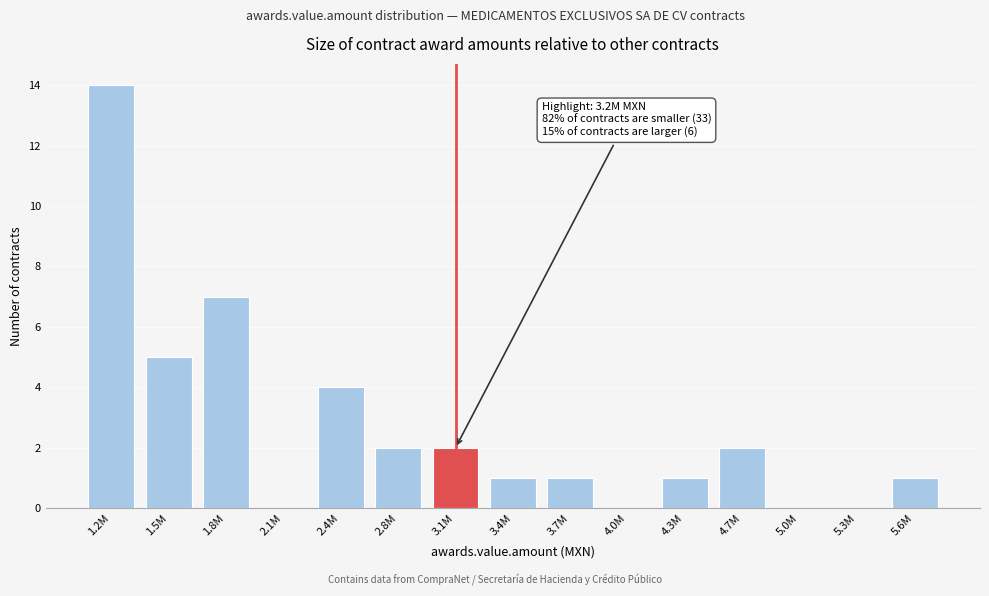

Reading left to right, list all the values displayed in this chart.

1.2M=14	1.5M=5	1.8M=7	2.1M=0	2.4M=4	2.8M=2	3.1M=2	3.4M=1	3.7M=1	4.0M=0	4.3M=1	4.7M=2	5.0M=0	5.3M=0	5.6M=1